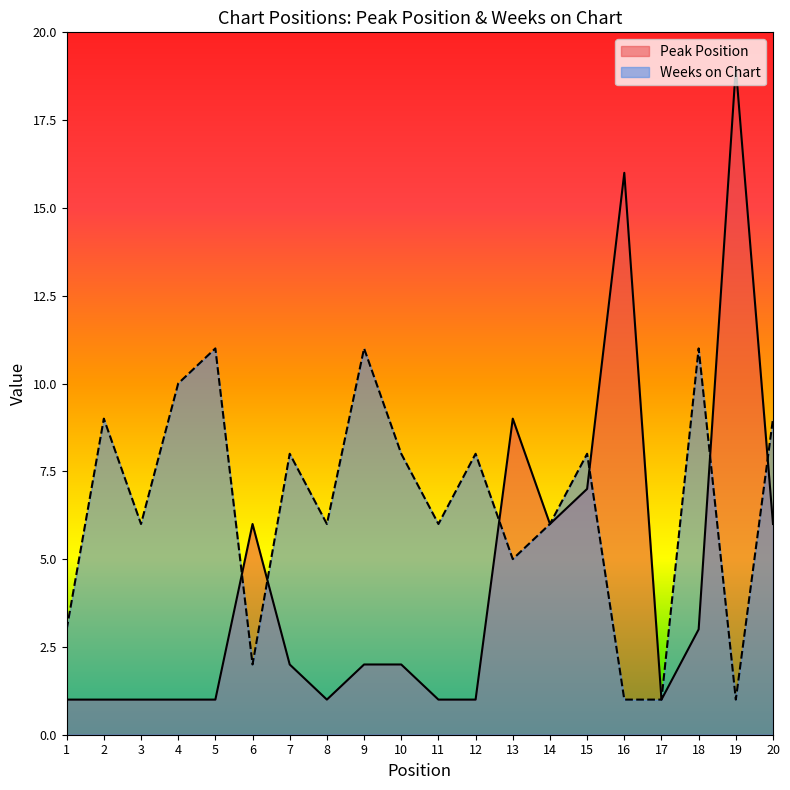

List the series in order of their overall mean, highest first.

Weeks on Chart, Peak Position